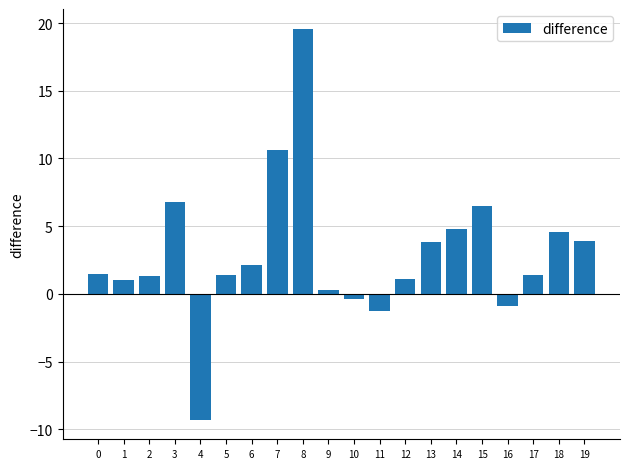

What is the average value?

2.9